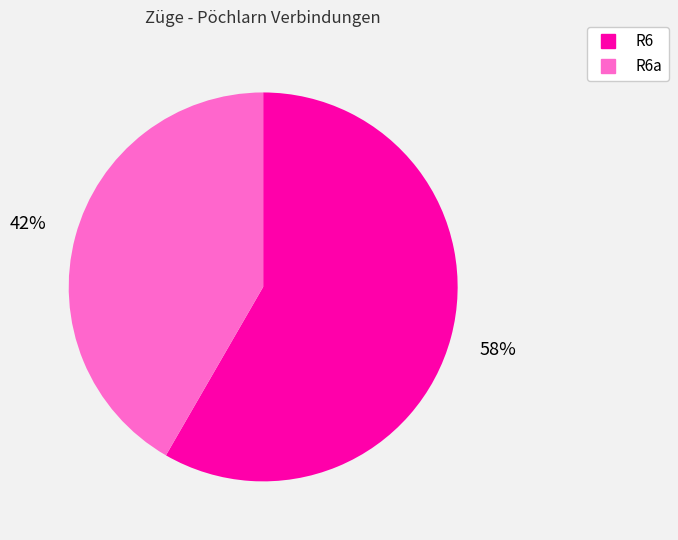

Is there any slice that represents more than half of the pie?

Yes